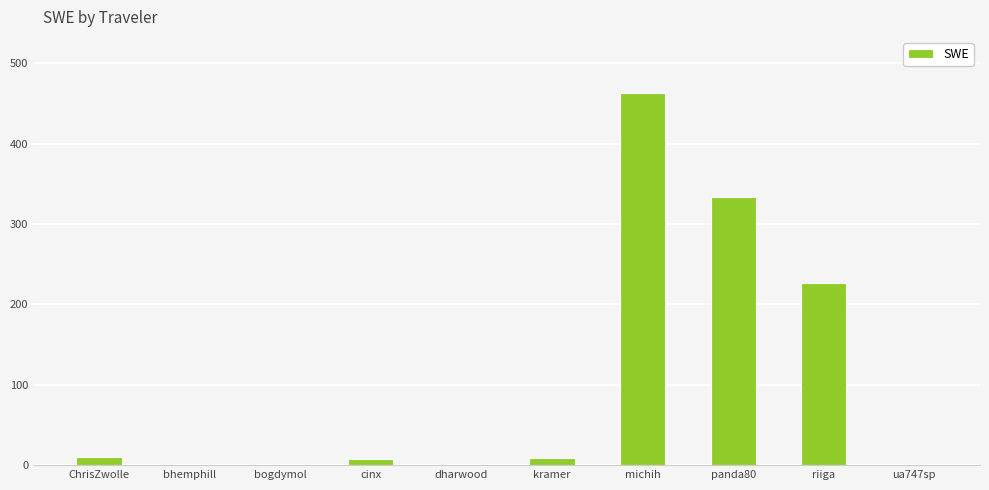

Where is the data nearest to the value 232?

riiga